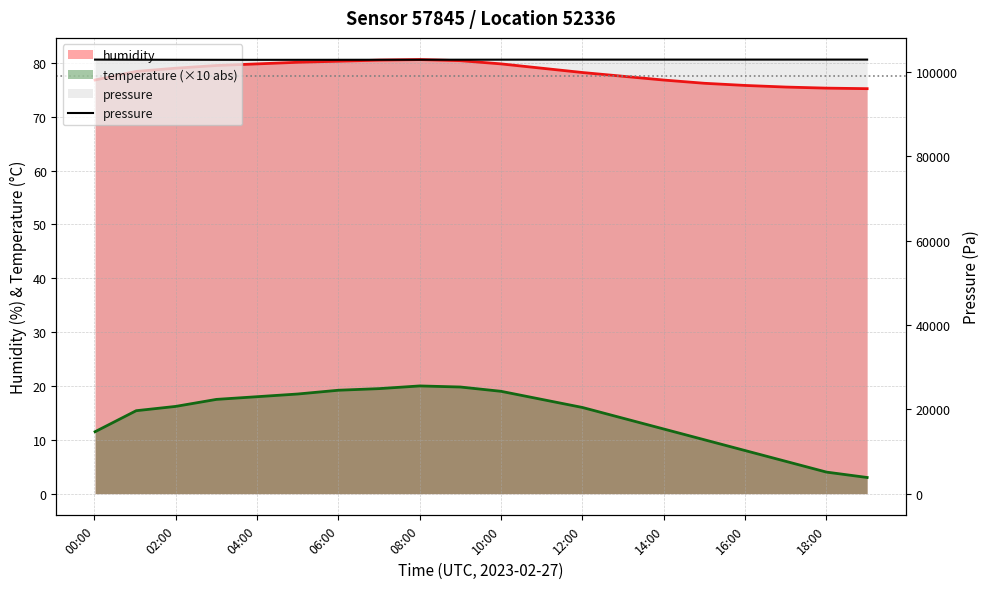

True or false: the data has more than 1 interior local peaks.

False